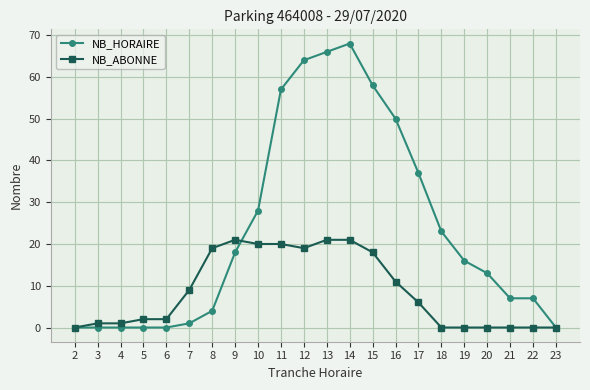

Which series changed the most between 5 and 11?

NB_HORAIRE